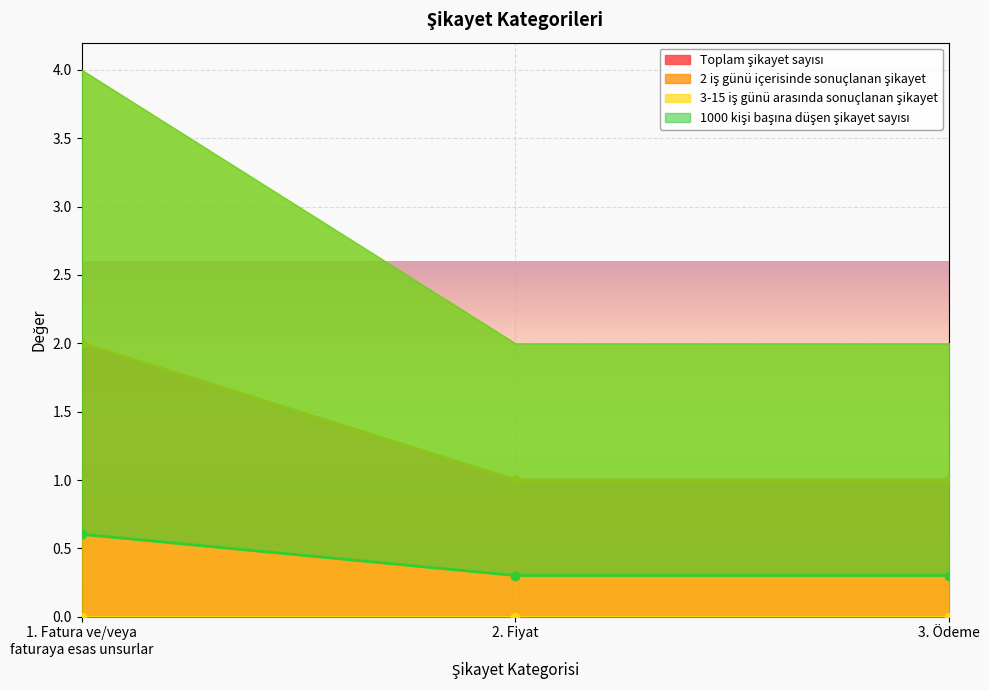

At which label does 2 iş günü içerisinde sonuçlanan şikayet reach its peak?

1. Fatura ve/veya
faturaya esas unsurlar